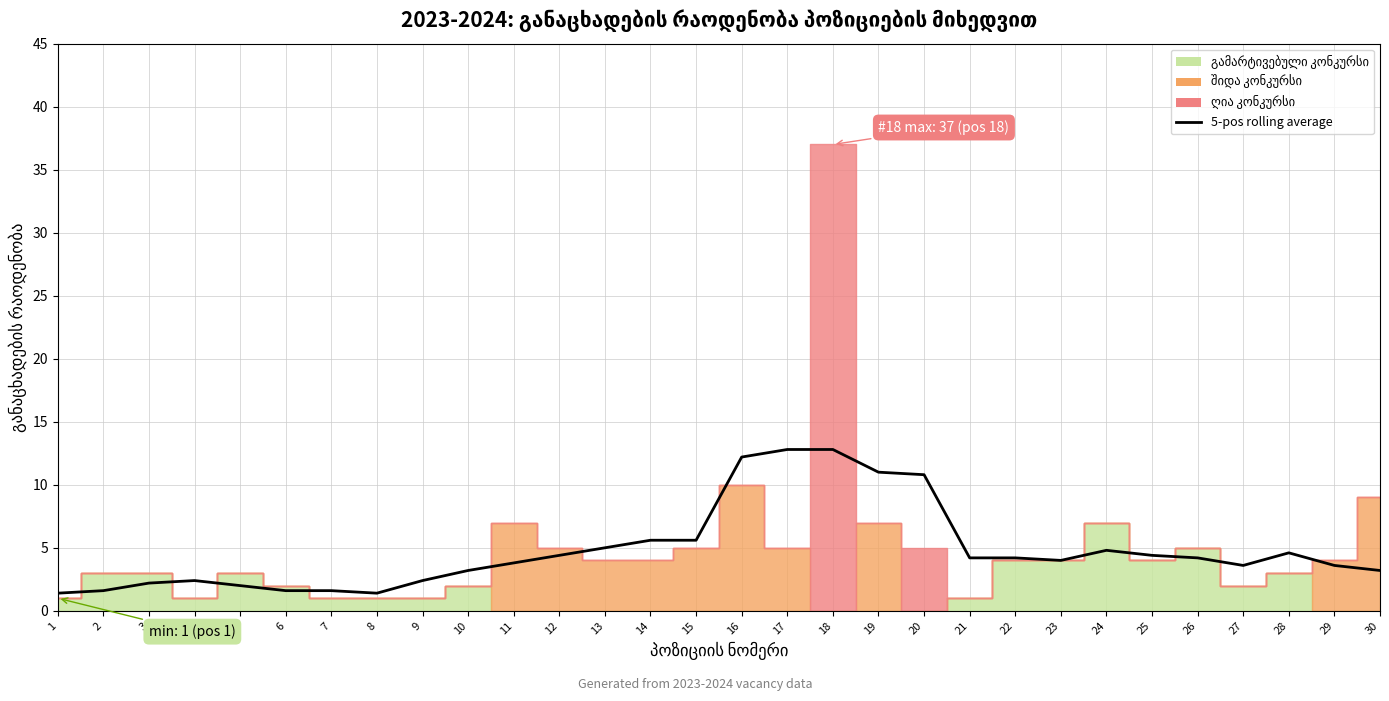

What is the difference between the maximum and minimum values?

11.4